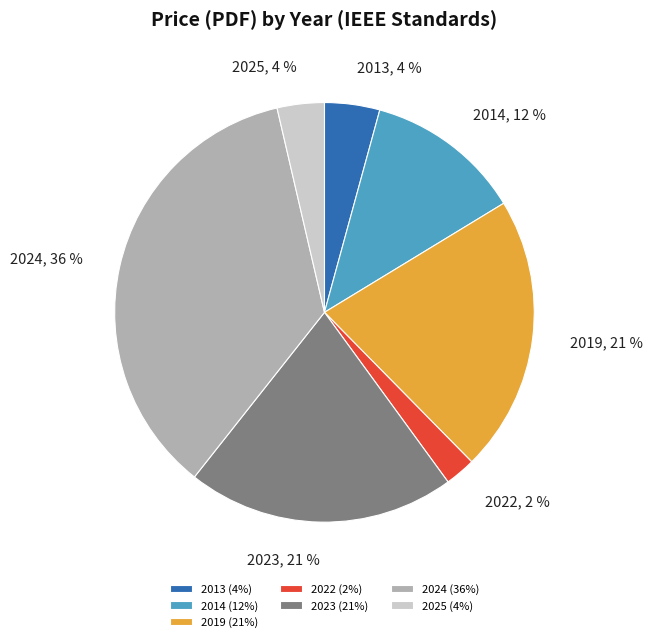

Combined, do 2019 and 2014 account for over 50%?

No